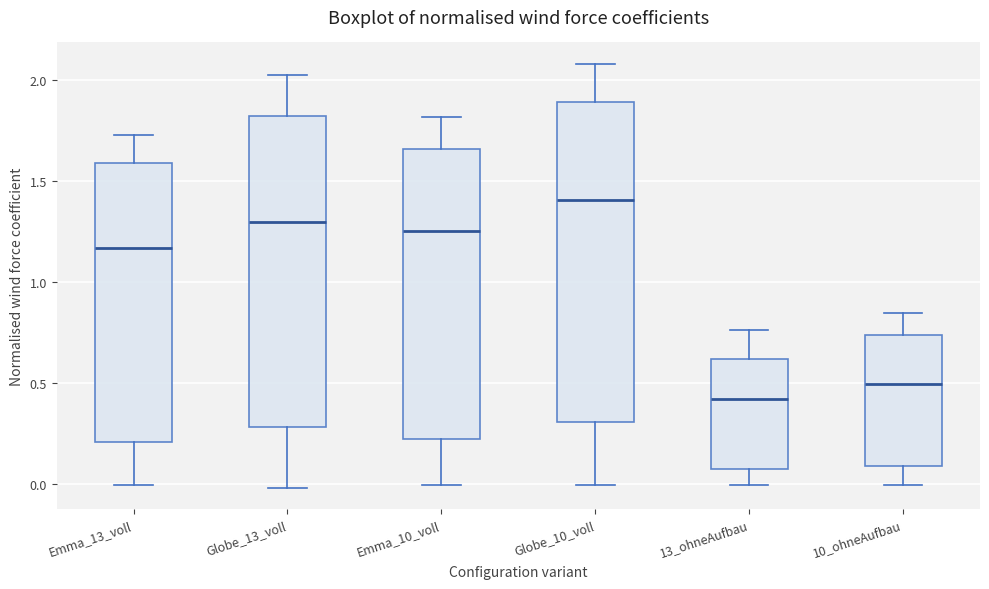

Where is the lower edge of the box for Emma_10_voll on the y-axis? The values are not printed on the chart, so give them approximately, as read against the axis.

0.25